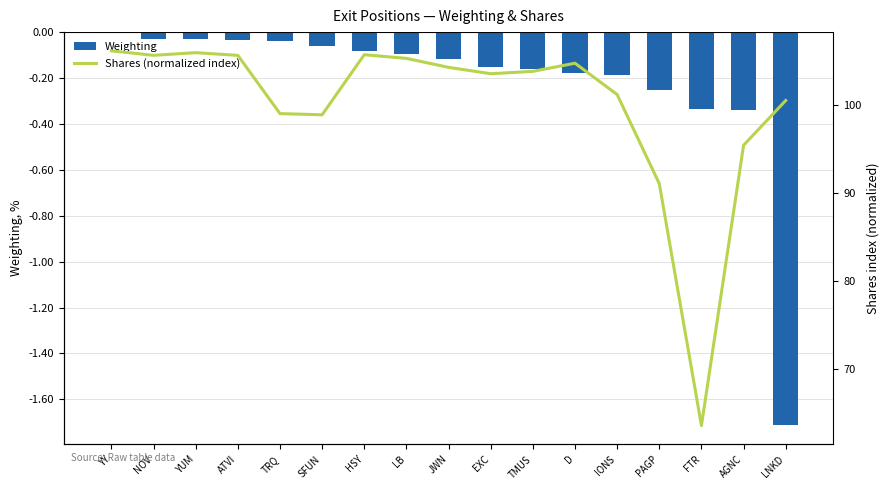

Which category has the lowest value across all series?

LNKD